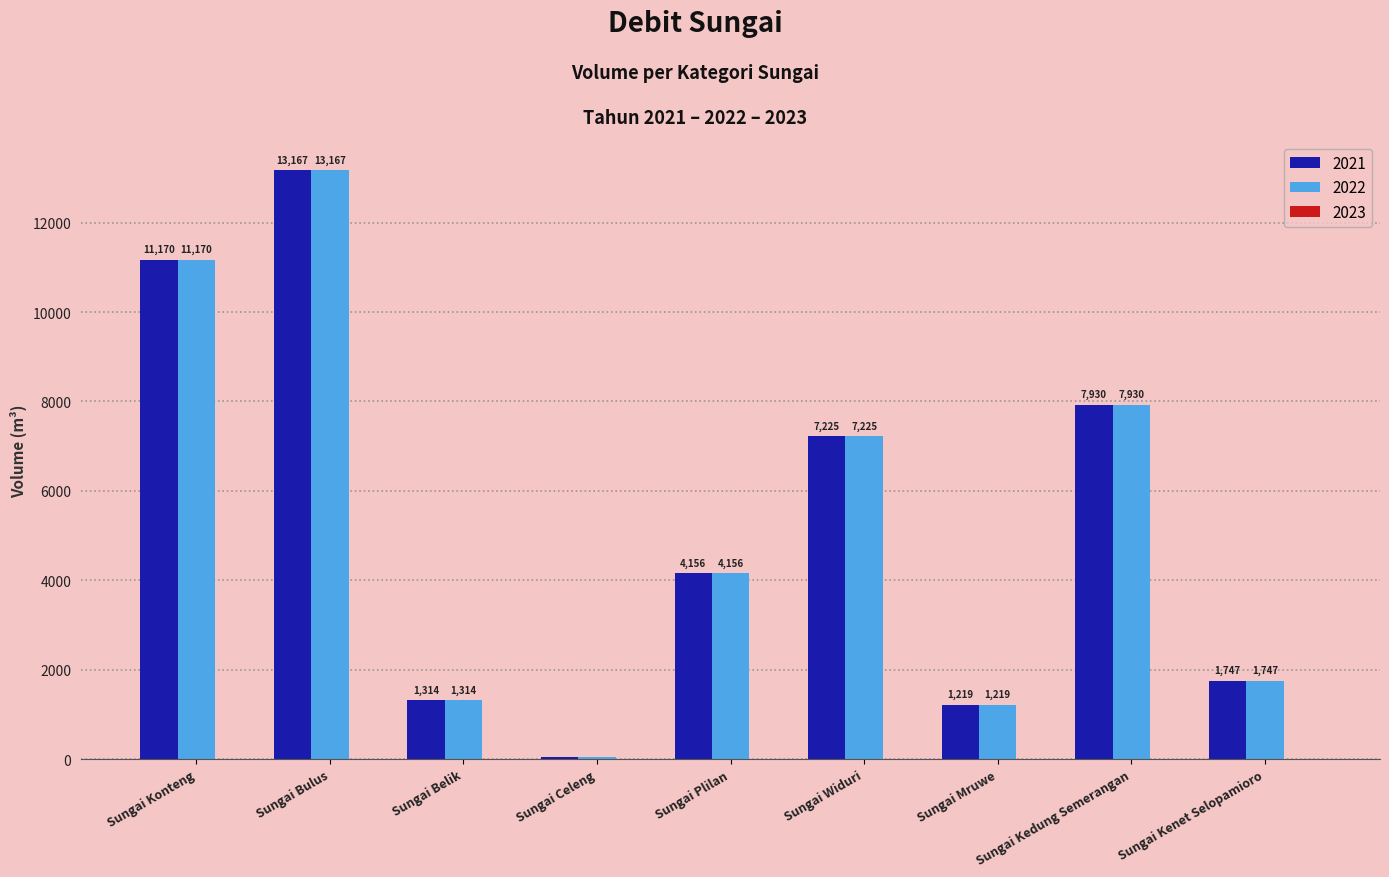

Is the value of 2021 at Sungai Belik greater than the value of 2022 at Sungai Bulus?

No